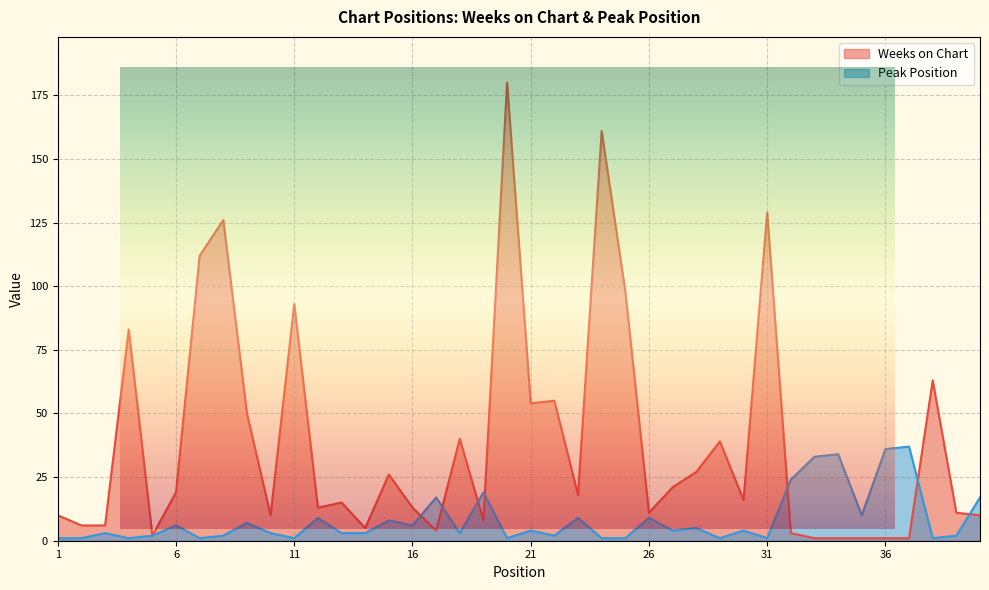

Rank the series at 37 from lowest to highest value.

Weeks on Chart, Peak Position